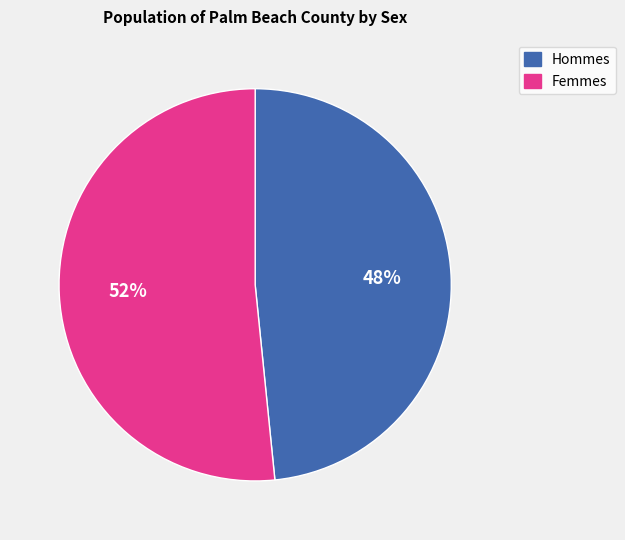

Is there any slice that represents more than half of the pie?

Yes